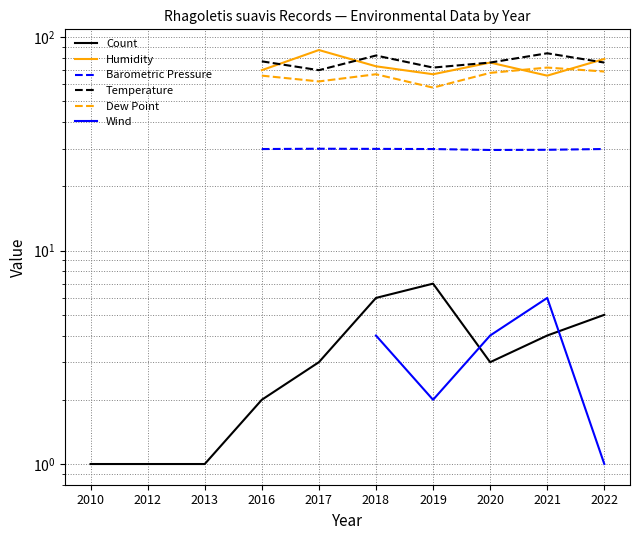

How many lines are shown in the chart?

6